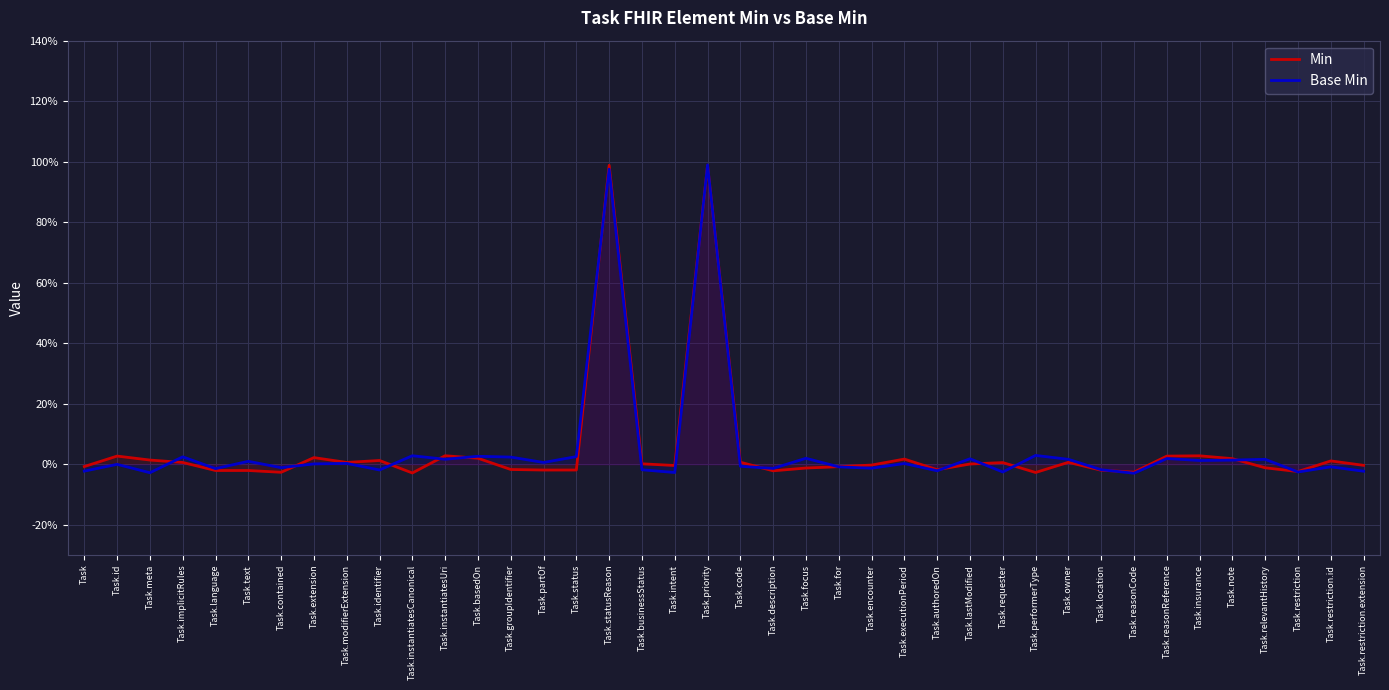

At Task.restriction, list the series in order from smallest to largest.

Base Min, Min